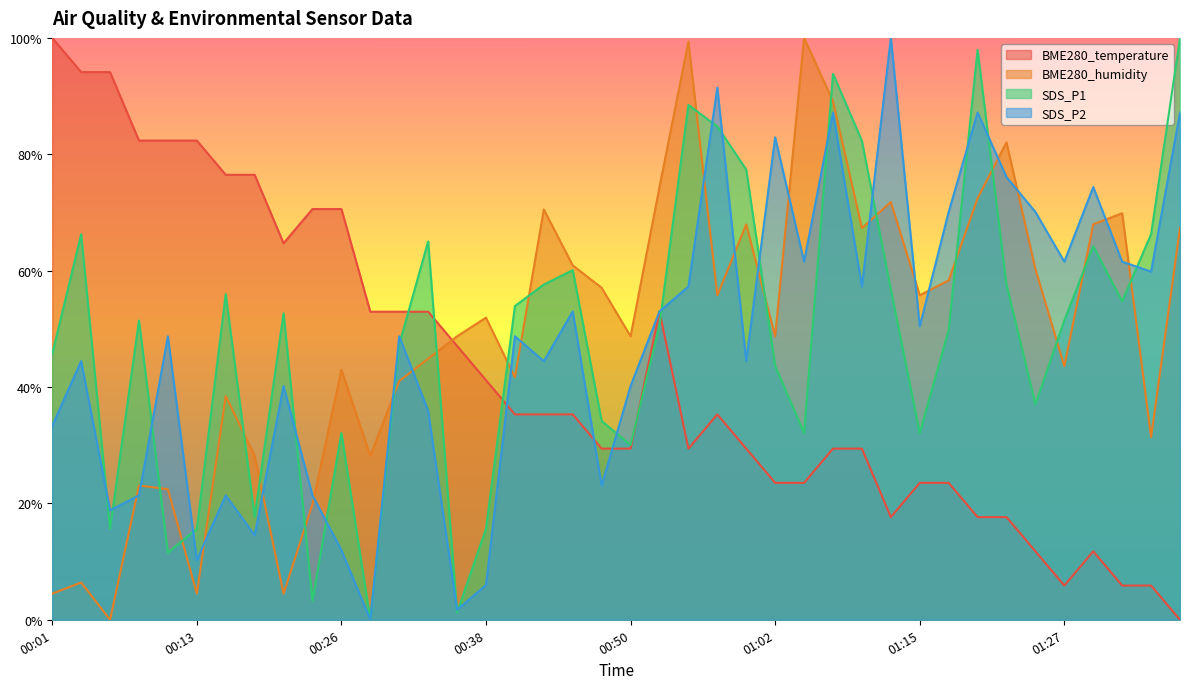

True or false: SDS_P1 and SDS_P2 cross at least once.

True